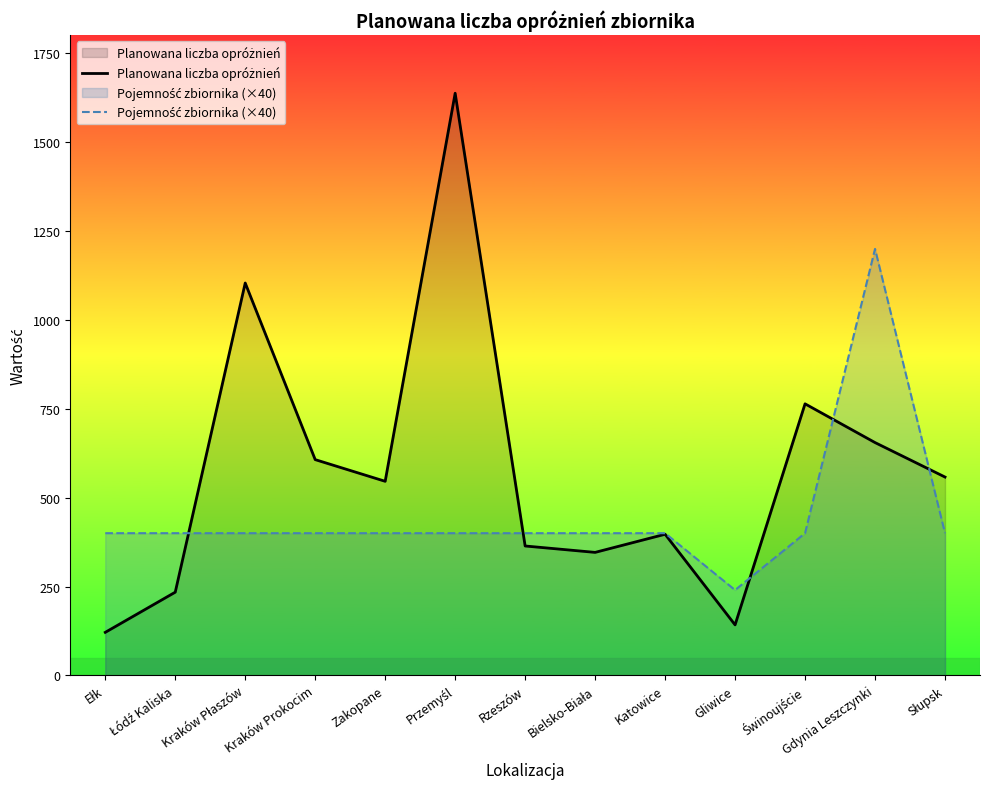

What is the spread (max minus min) of values at Katowice?

3